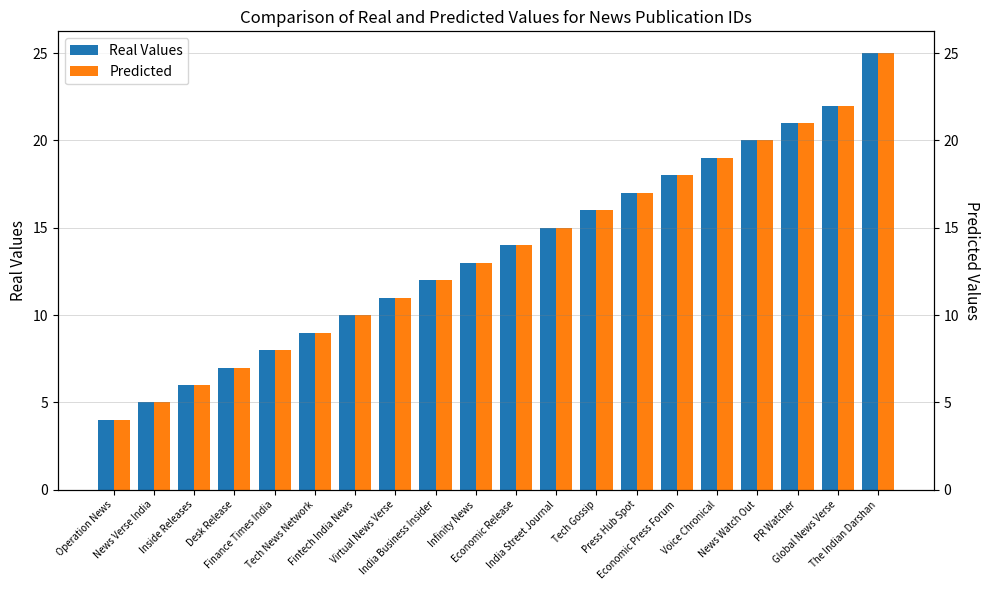

How many bars are there in total?

40